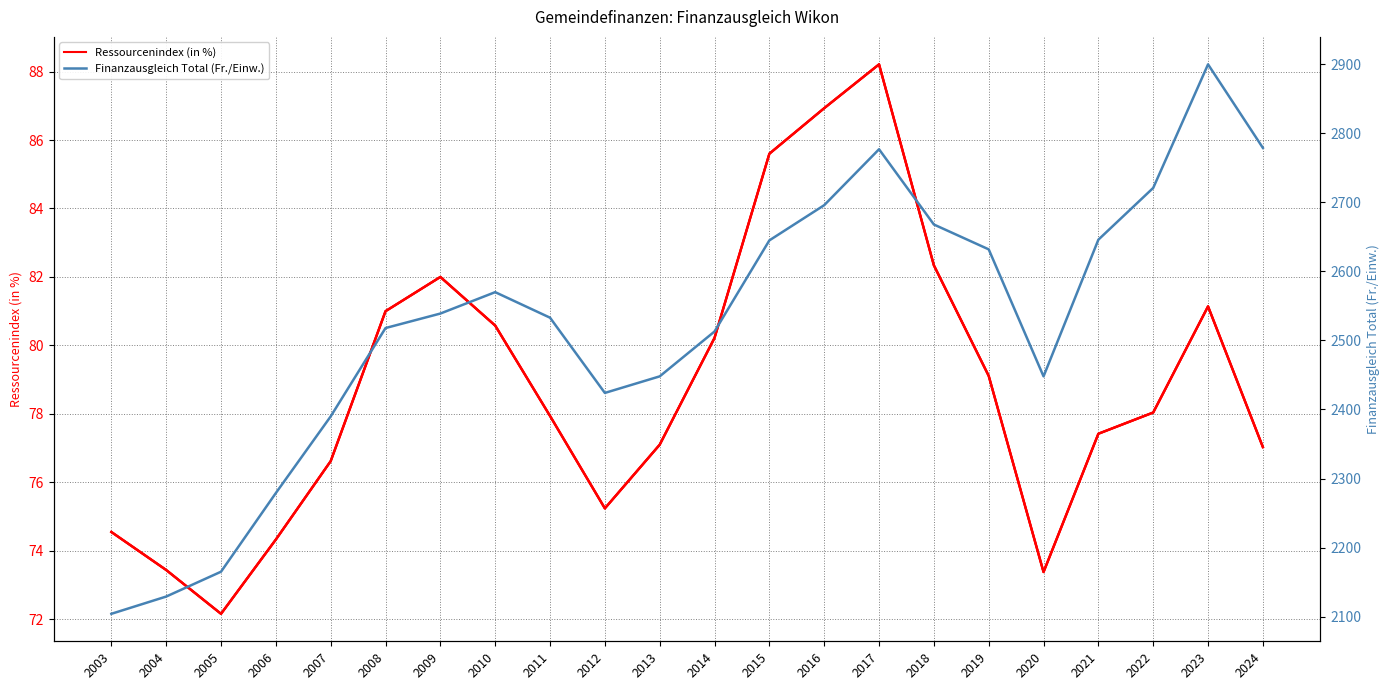

What are all the series names shown in the legend?

Ressourcenindex (in %), Finanzausgleich Total (Fr./Einw.)